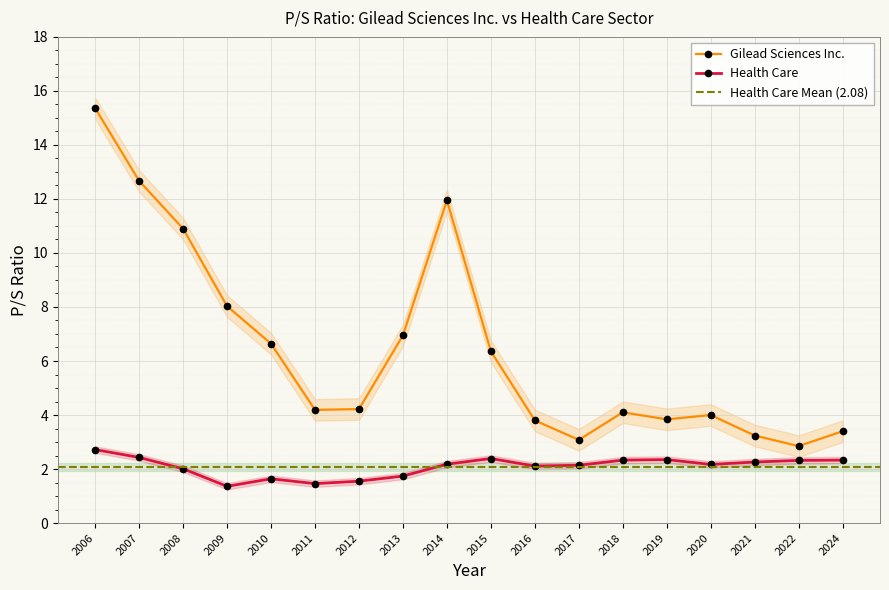

In Health Care, how many points are higher than both neighbors (excluding endpoints)?

3